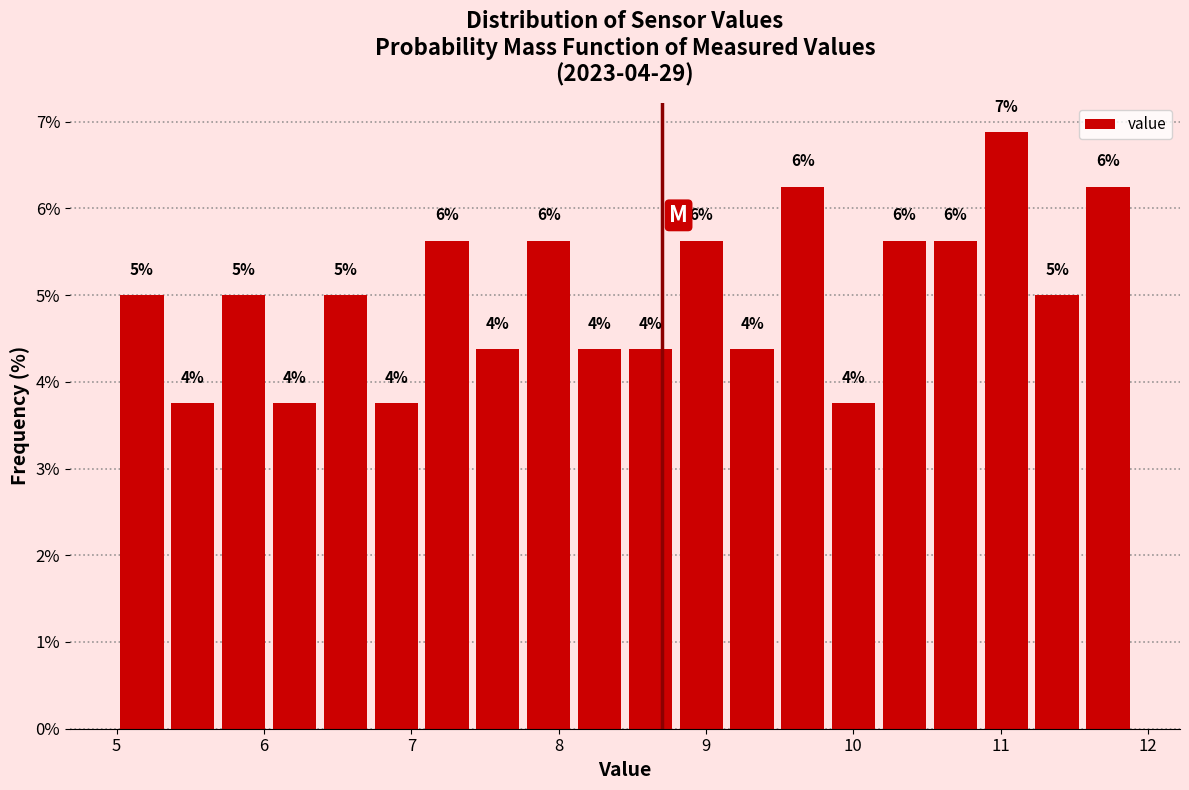

Read against the x-axis, roughly where is the centre of the tallest bar?

11.0